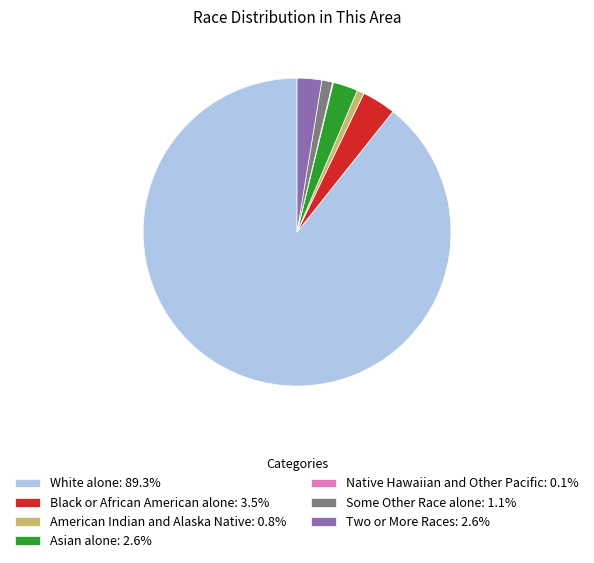

Between Black or African American alone and Some Other Race alone, which is larger?

Black or African American alone